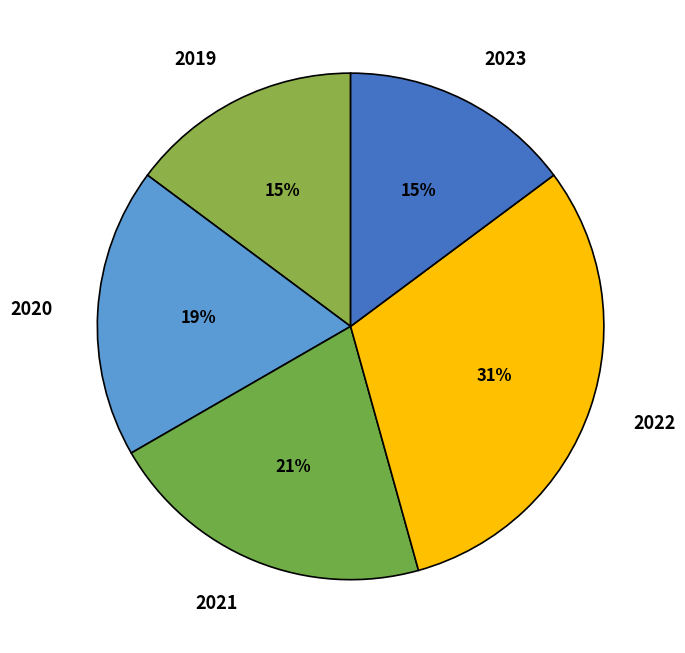

Does any single category account for the majority?

No